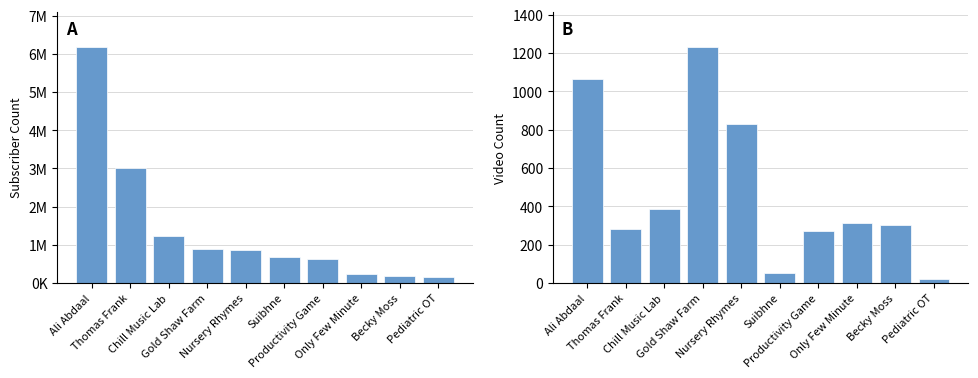

What is the approximate value of Subscriber Count at Nursery Rhymes?

872000